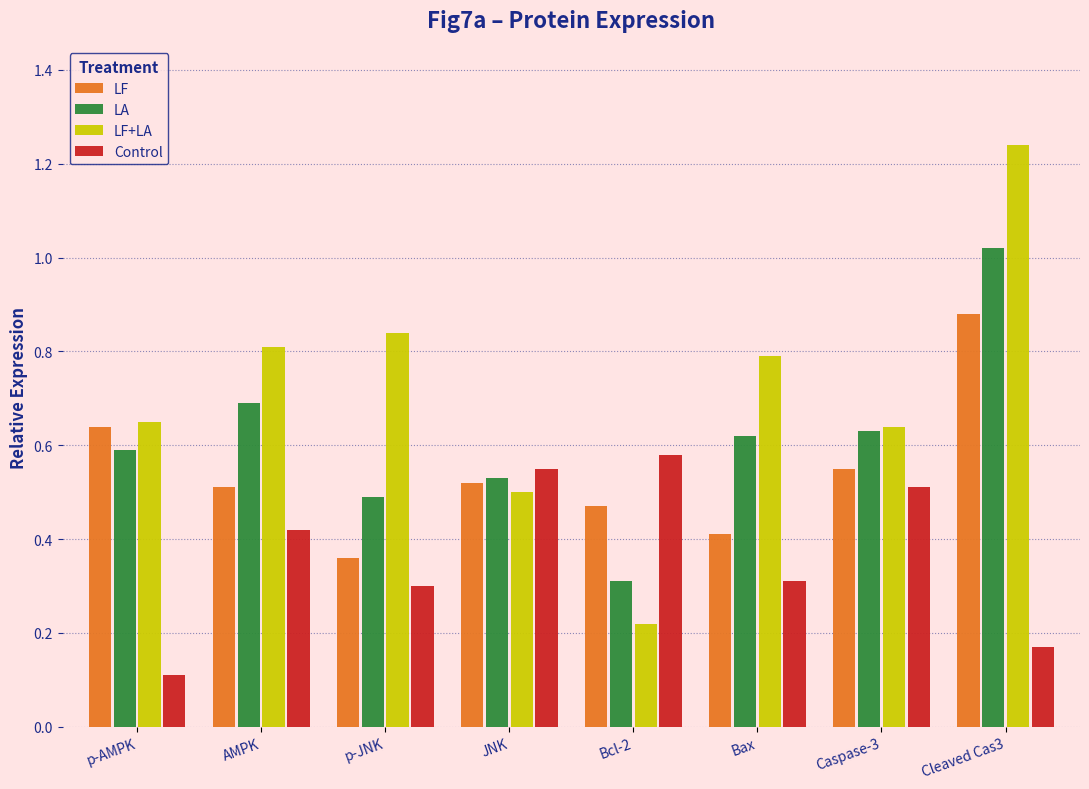

At which label does LA reach its minimum?

Bcl-2